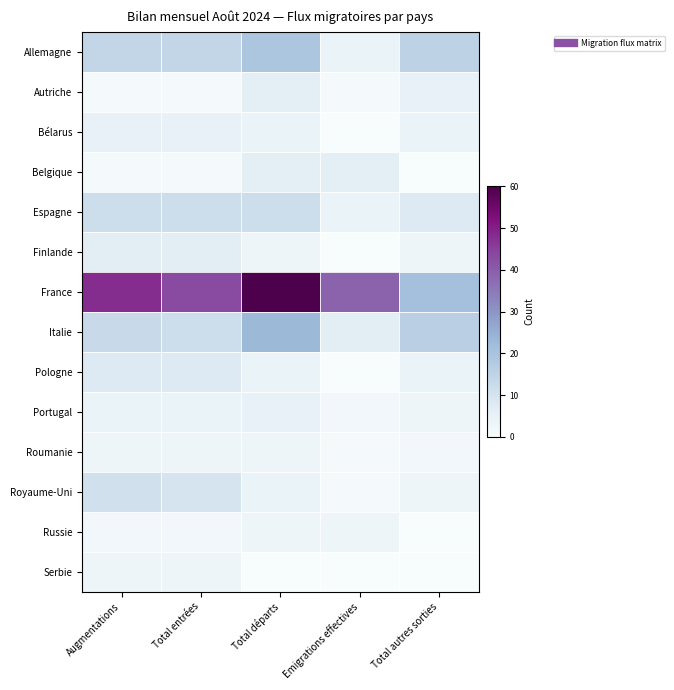

What is the total value across all series at Emigrations effectives?

68